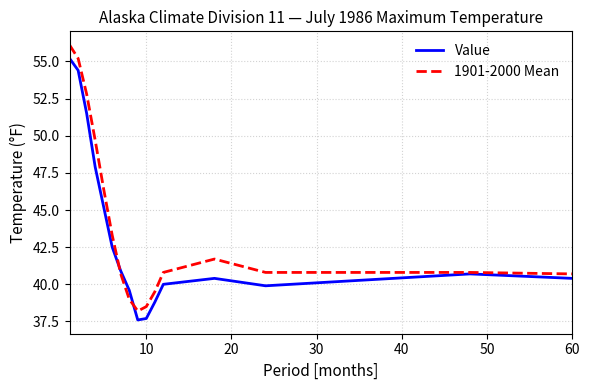

Which series has the largest range (max minus min)?

1901-2000 Mean